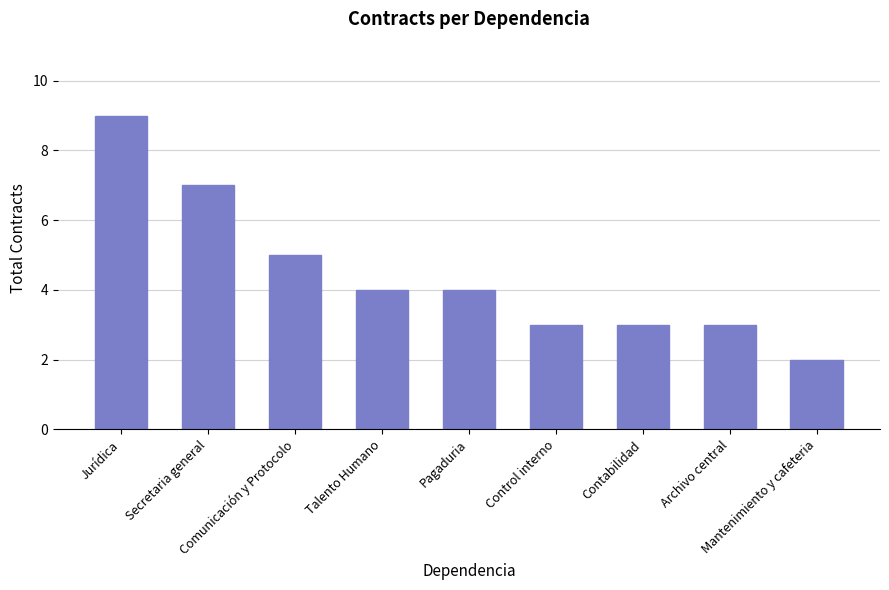

The chart shows a value of 3 at Control interno. True or false?

True